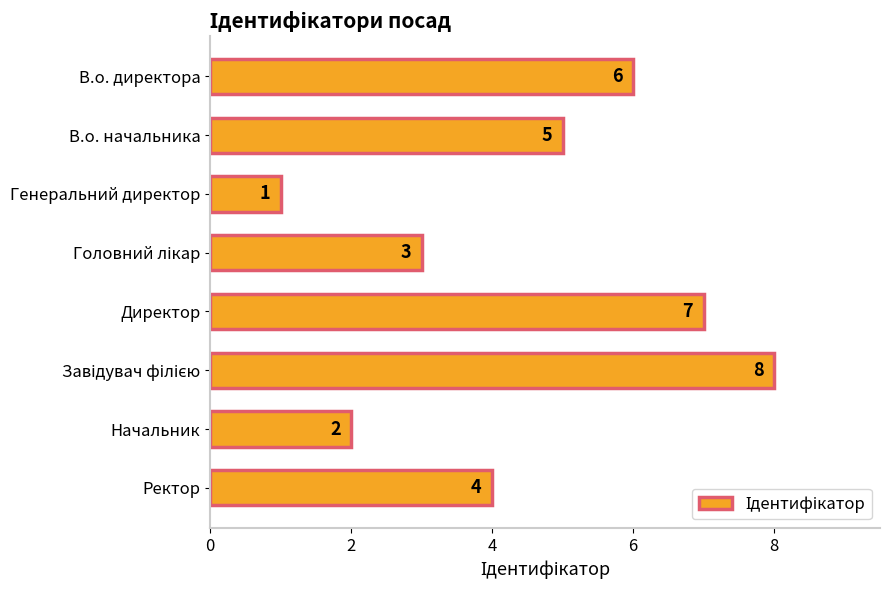

At which label is the value closest to 4?

Ректор